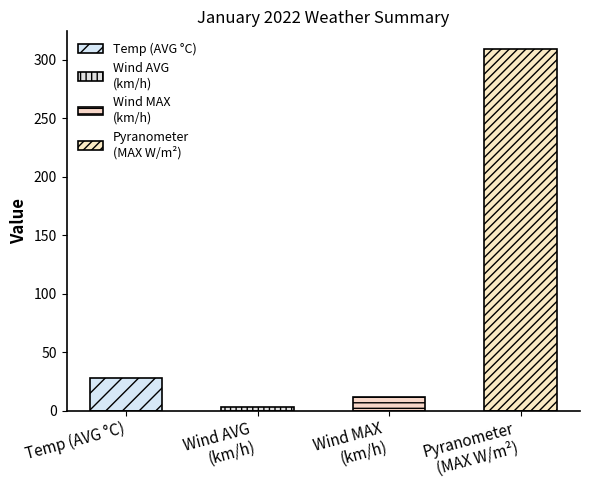

Which series has the largest total across all categories?

Pyranometer (MAX W/m2)